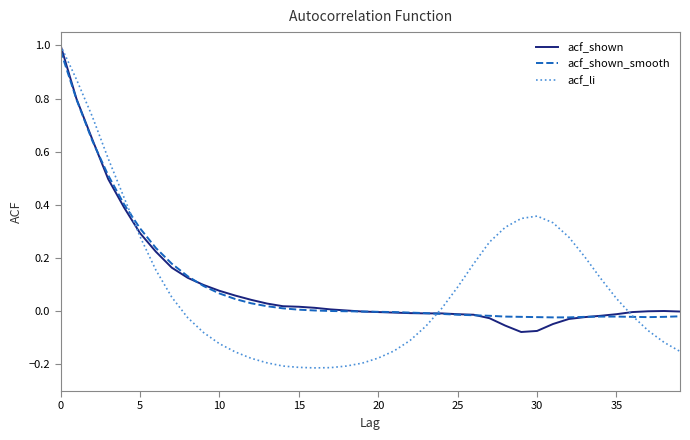

What is the lowest value of the acf_li series?

-0.2